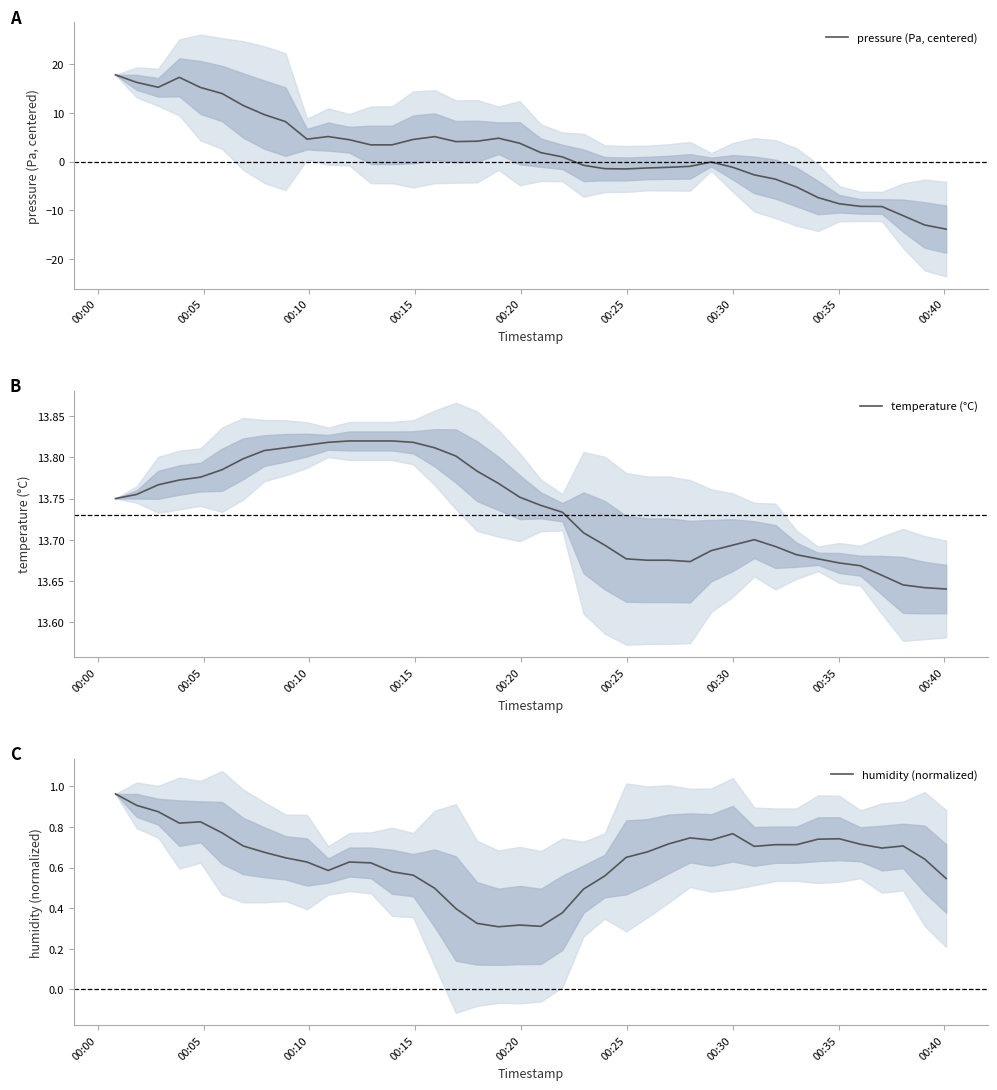

What is the minimum value for pressure (Pa, centered)?

-13.9